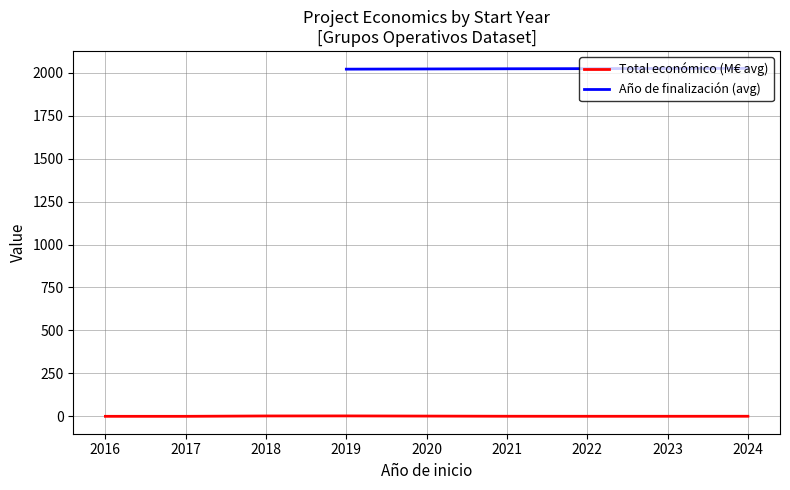

What value does the Año de finalización (avg) series have at 2021?

2023.0